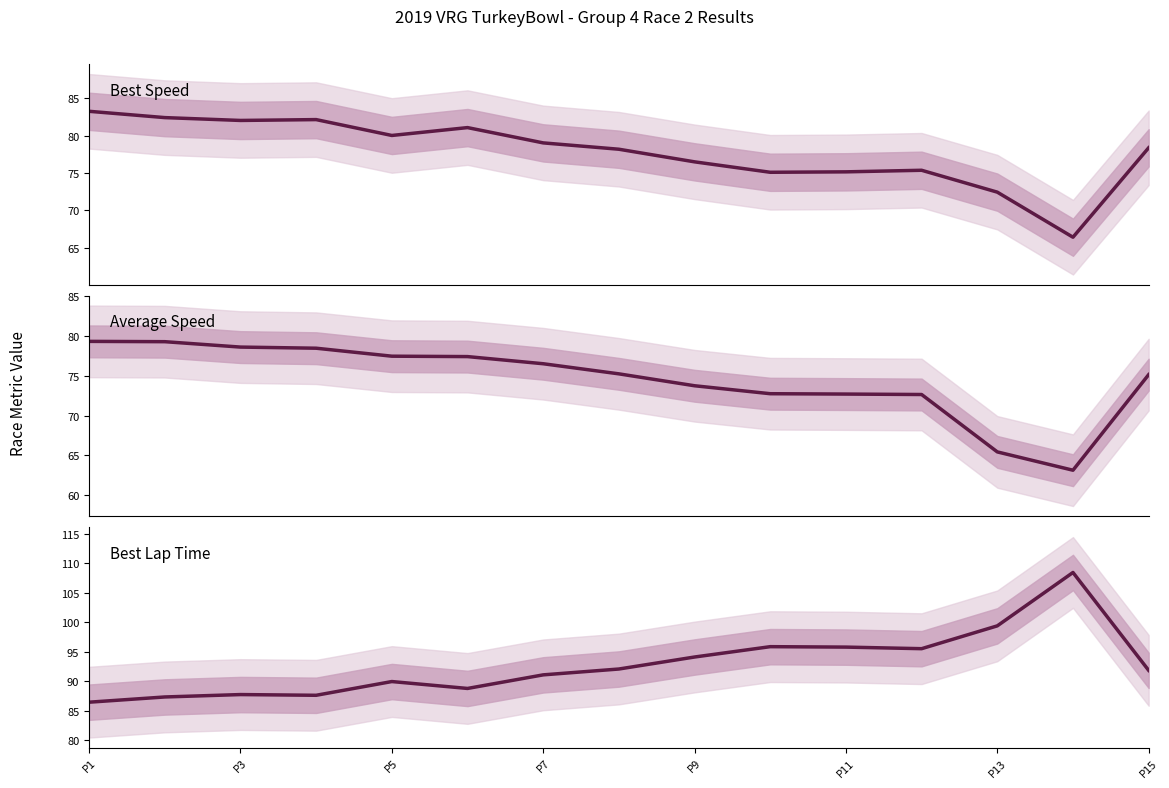

True or false: Best Speed and Best Lap Time cross at least once.

False